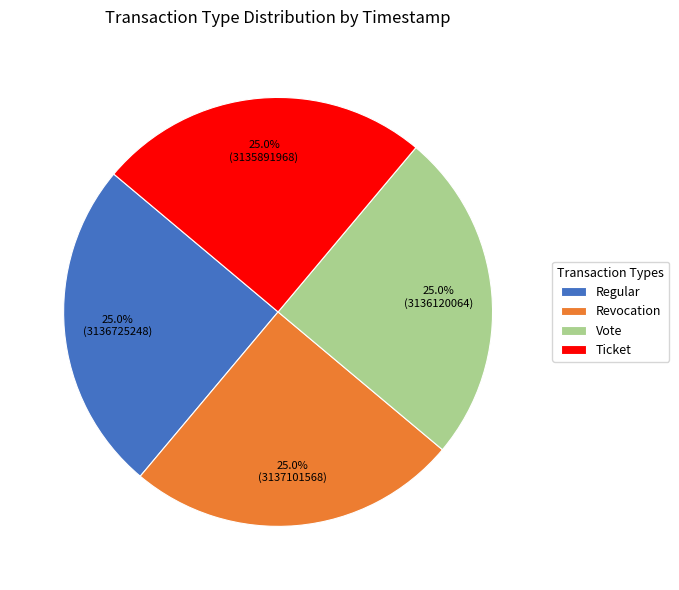

Does Ticket represent more than half of the total?

No